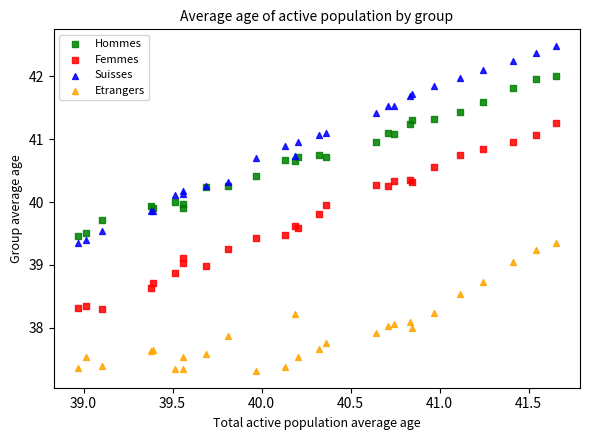

Which series has the widest spread of Y values?

Suisses